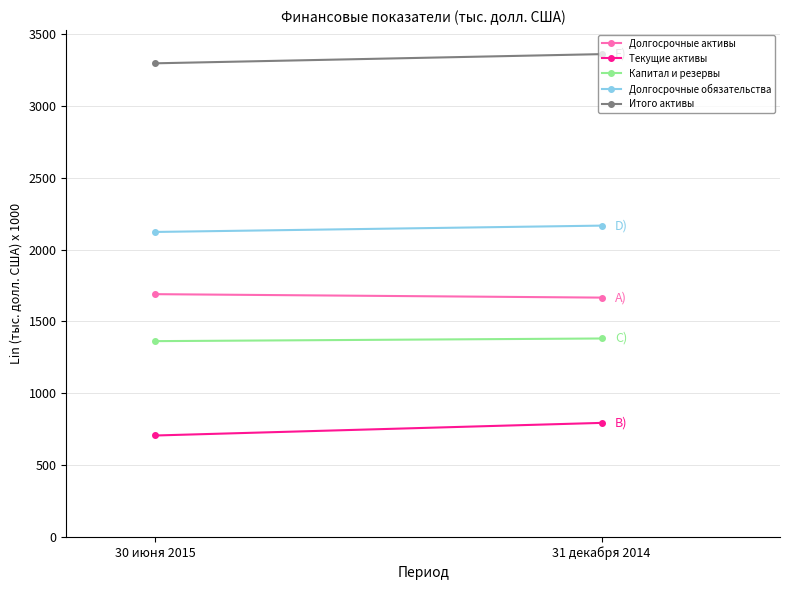

What is the spread (max minus min) of values at 31 декабря 2014?

2566.3